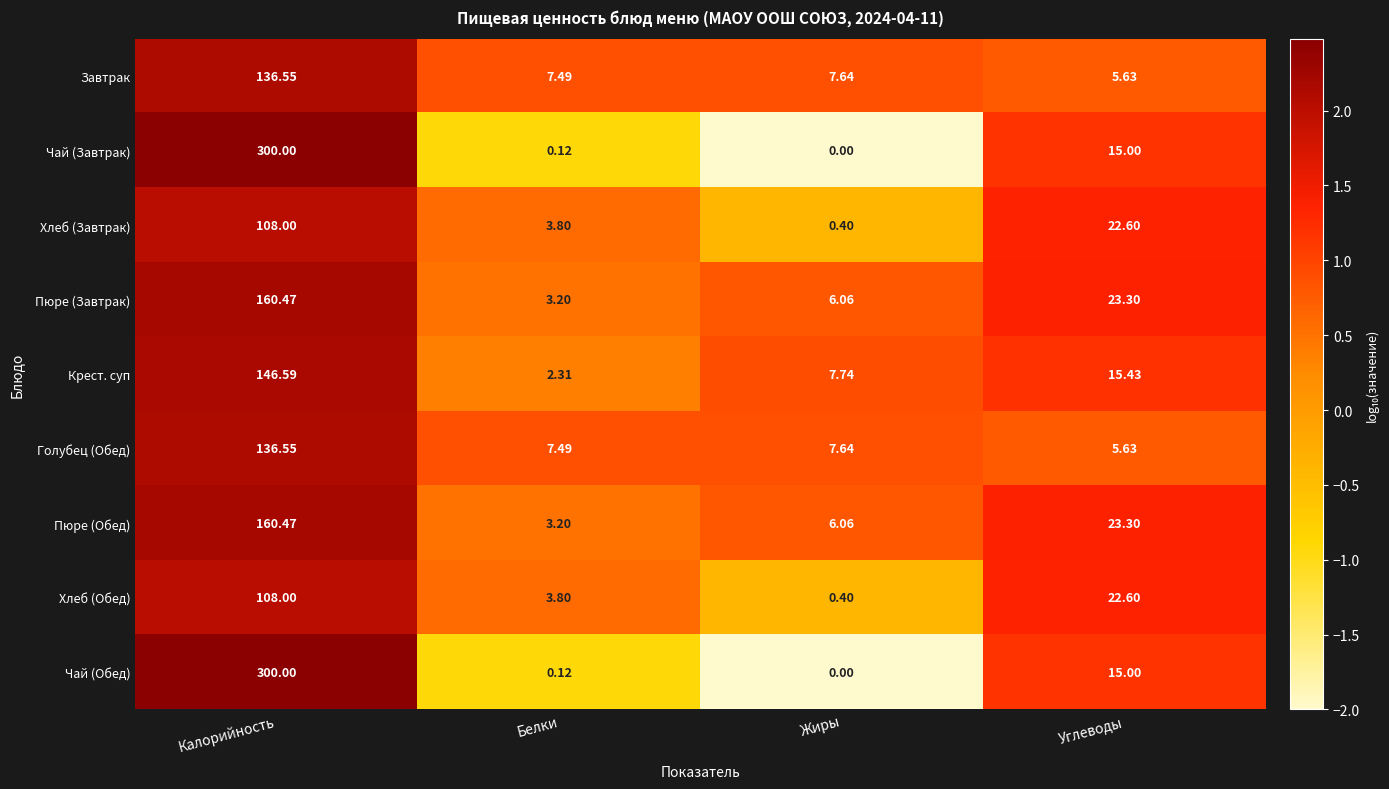

At which category is the sum across all series the highest?

Калорийность